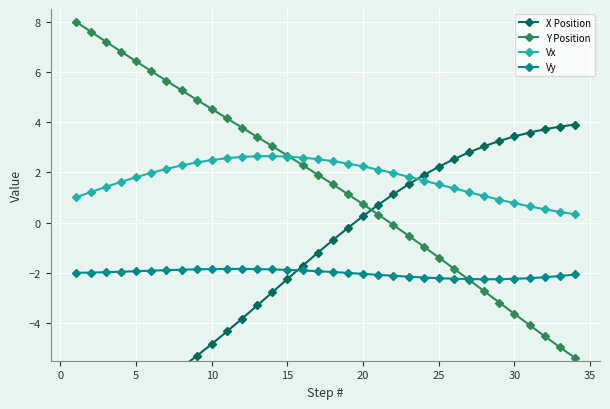

Reading left to right, what are all the values shown in this chart?

X Position: -8.0	-7.8	-7.6	-7.3	-6.9	-6.6	-6.2	-5.8	-5.3	-4.8	-4.3	-3.8	-3.3	-2.8	-2.2	-1.7	-1.2	-0.7	-0.2	0.3	0.7	1.1	1.5	1.9	2.2	2.5	2.8	3.0	3.2	3.4	3.6	3.7	3.8	3.9
Y Position: 8.0	7.6	7.2	6.8	6.4	6.0	5.6	5.3	4.9	4.5	4.1	3.8	3.4	3.0	2.7	2.3	1.9	1.5	1.1	0.7	0.3	-0.1	-0.5	-1.0	-1.4	-1.8	-2.3	-2.7	-3.2	-3.6	-4.1	-4.5	-5.0	-5.4
Vx: 1.0	1.2	1.4	1.6	1.8	2.0	2.1	2.3	2.4	2.5	2.6	2.6	2.6	2.6	2.6	2.6	2.5	2.4	2.3	2.2	2.1	2.0	1.8	1.7	1.5	1.4	1.2	1.1	0.9	0.8	0.6	0.5	0.4	0.3
Vy: -2.0	-2.0	-2.0	-2.0	-1.9	-1.9	-1.9	-1.9	-1.9	-1.9	-1.8	-1.8	-1.9	-1.9	-1.9	-1.9	-1.9	-2.0	-2.0	-2.0	-2.1	-2.1	-2.2	-2.2	-2.2	-2.2	-2.3	-2.3	-2.3	-2.2	-2.2	-2.2	-2.1	-2.1